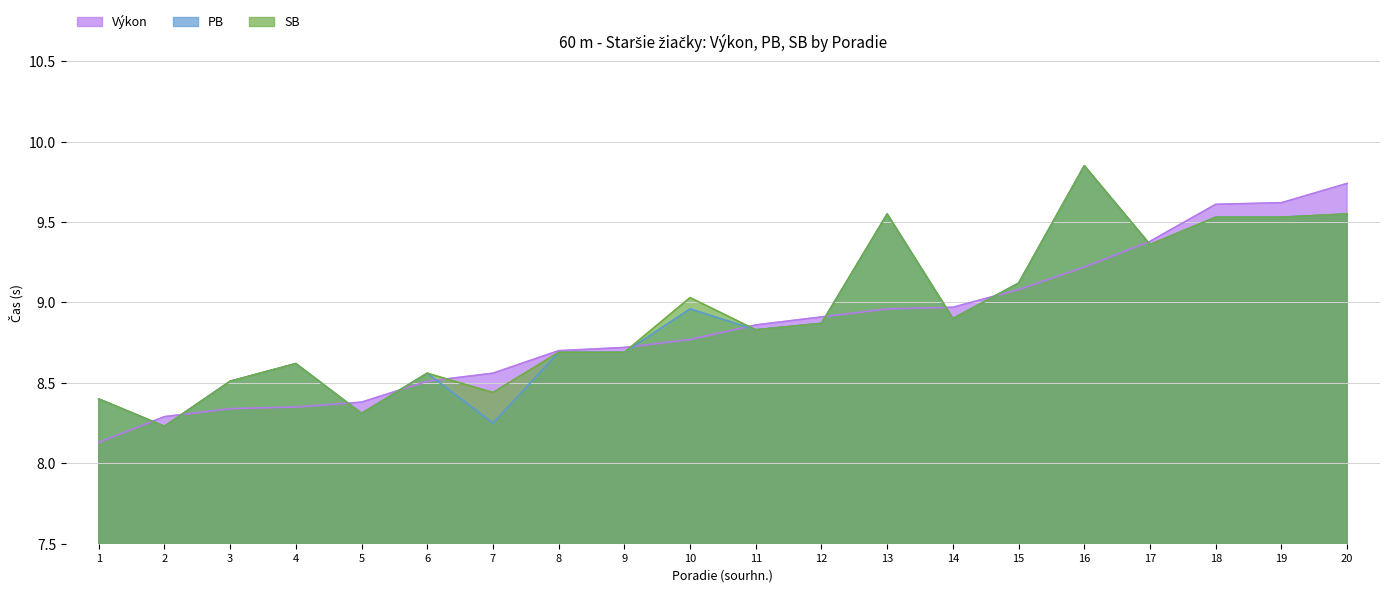

Rank the series at 3 from lowest to highest value.

Výkon, PB, SB